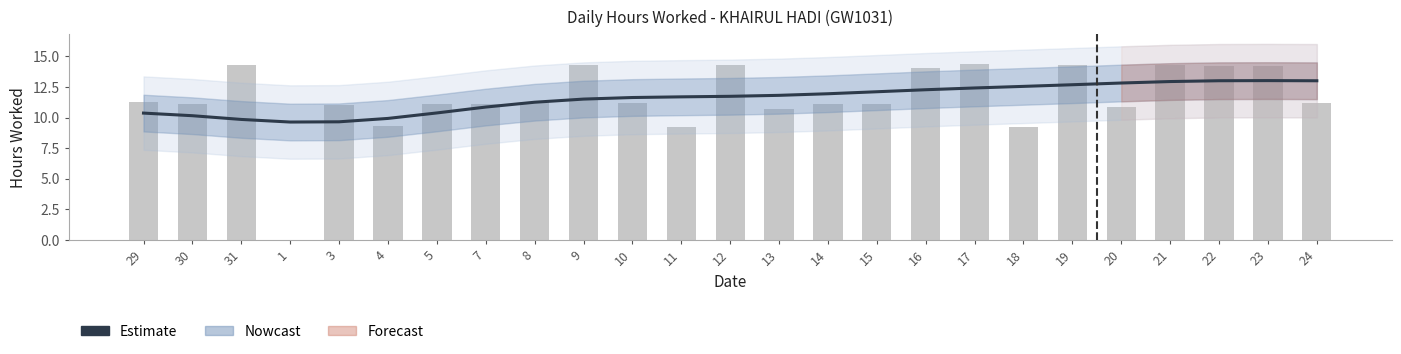

Does the chart contain any negative values?

No